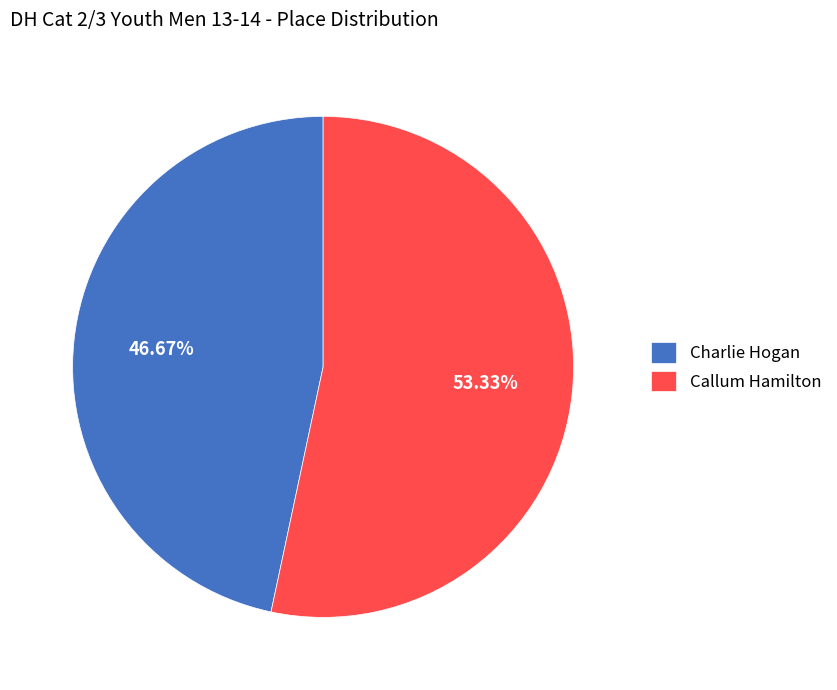

To the nearest percent, what percentage of the pie is Callum Hamilton?

53%